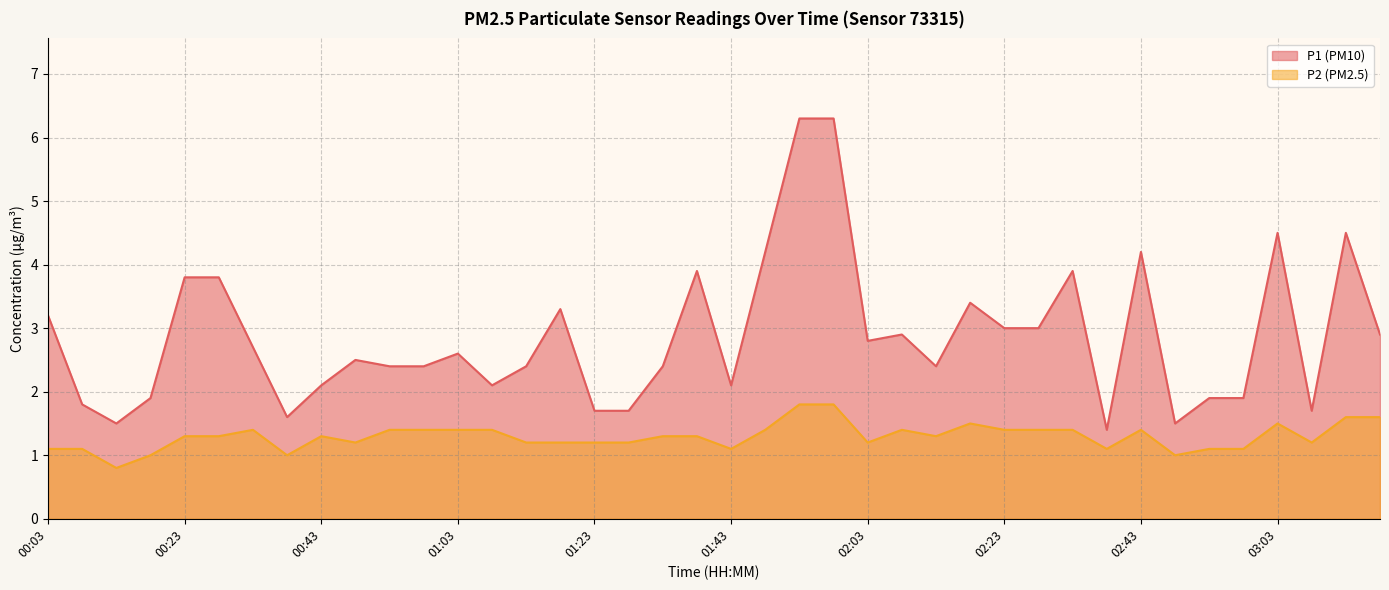

How many interior local peaks does the P2 series have?

6